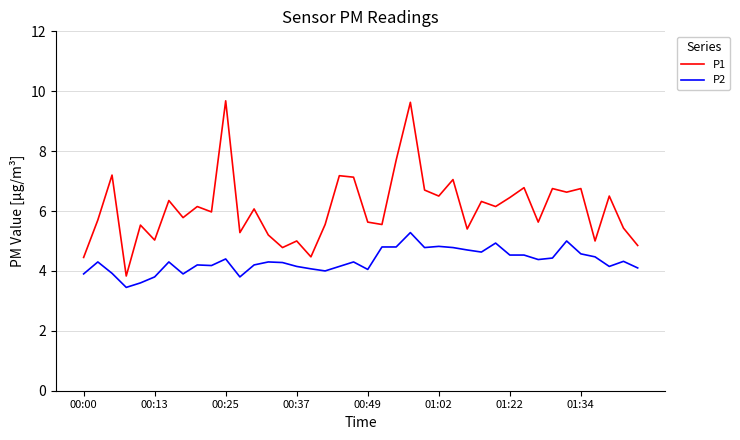

List the series in order of their peak value, lowest first.

P2, P1